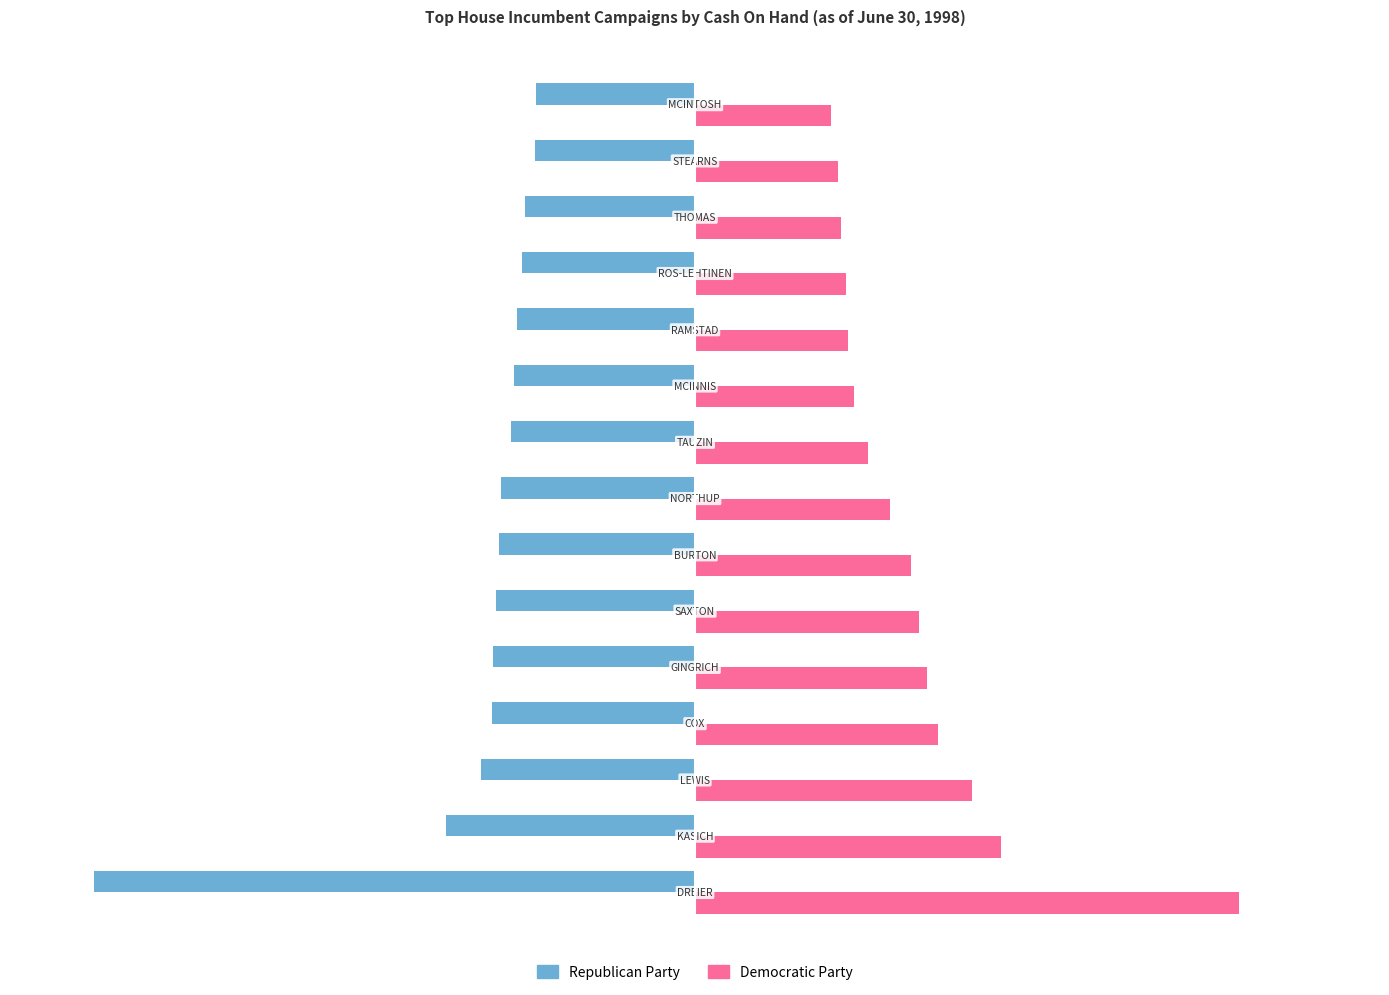

At how many categories does at least one series exceed 1197613?

4